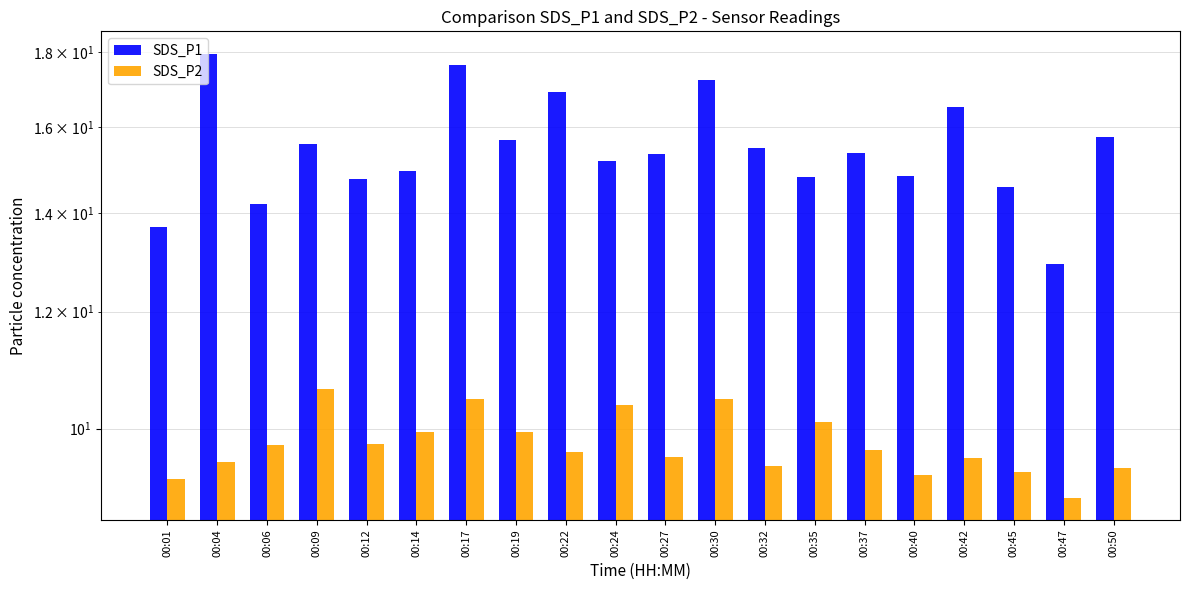

List the series in order of their peak value, lowest first.

SDS_P2, SDS_P1